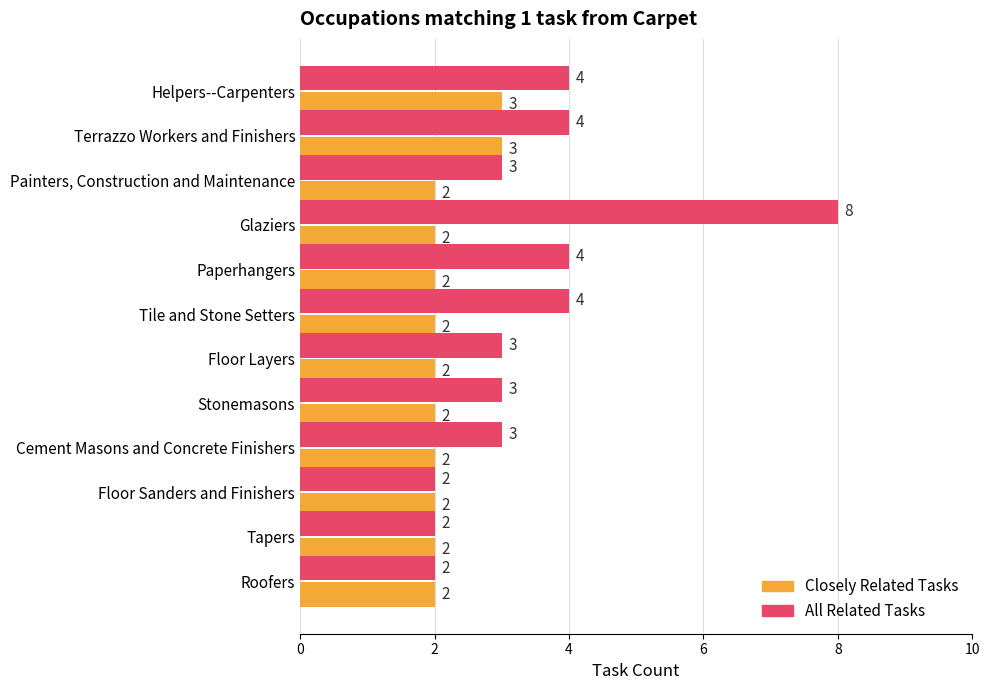

Count the All Related Tasks values in the range 3 to 4.

8